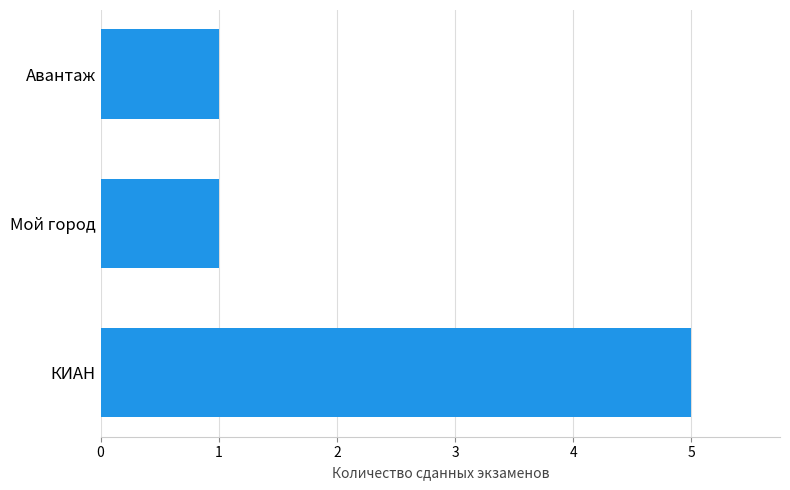

Are the bars grouped side by side (vs. stacked)?

No